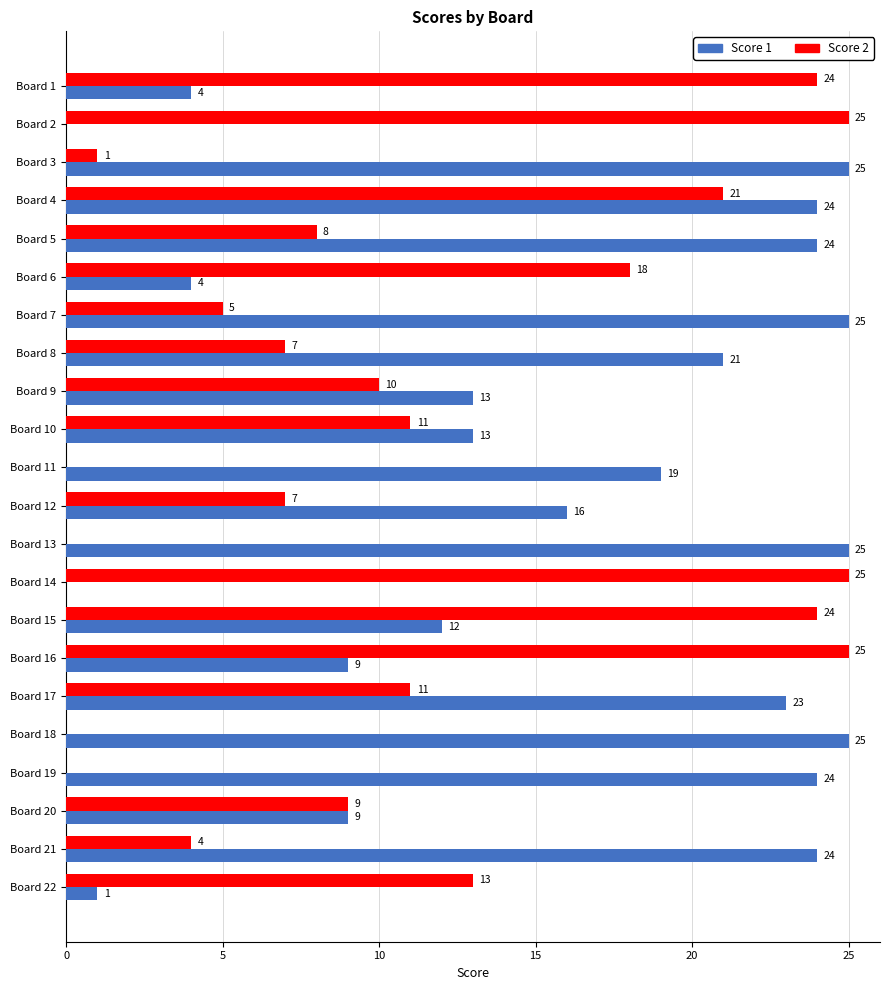

The Score 1 series shows 5 at Board 1. True or false?

False